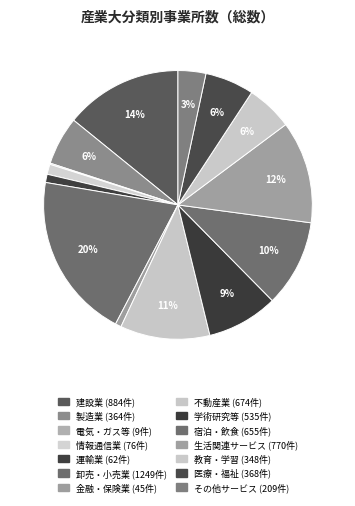

What is the smallest slice in the pie chart?

F 電気・ガス・熱供給・水道業